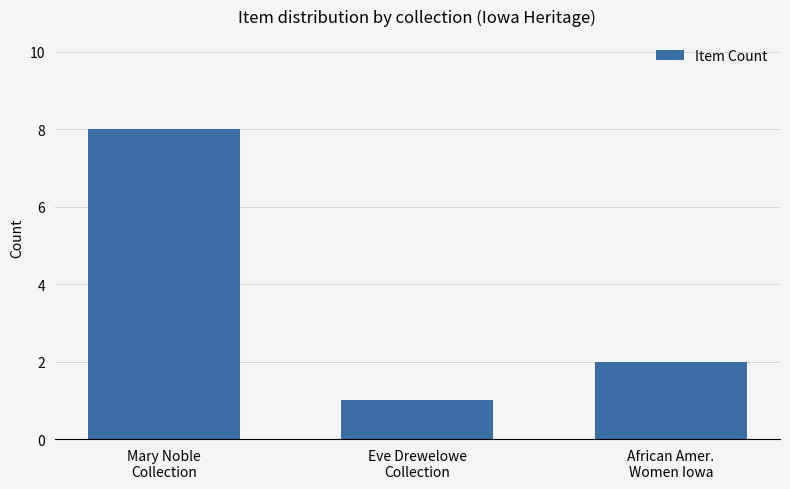

Count the number of categories in the chart.

3